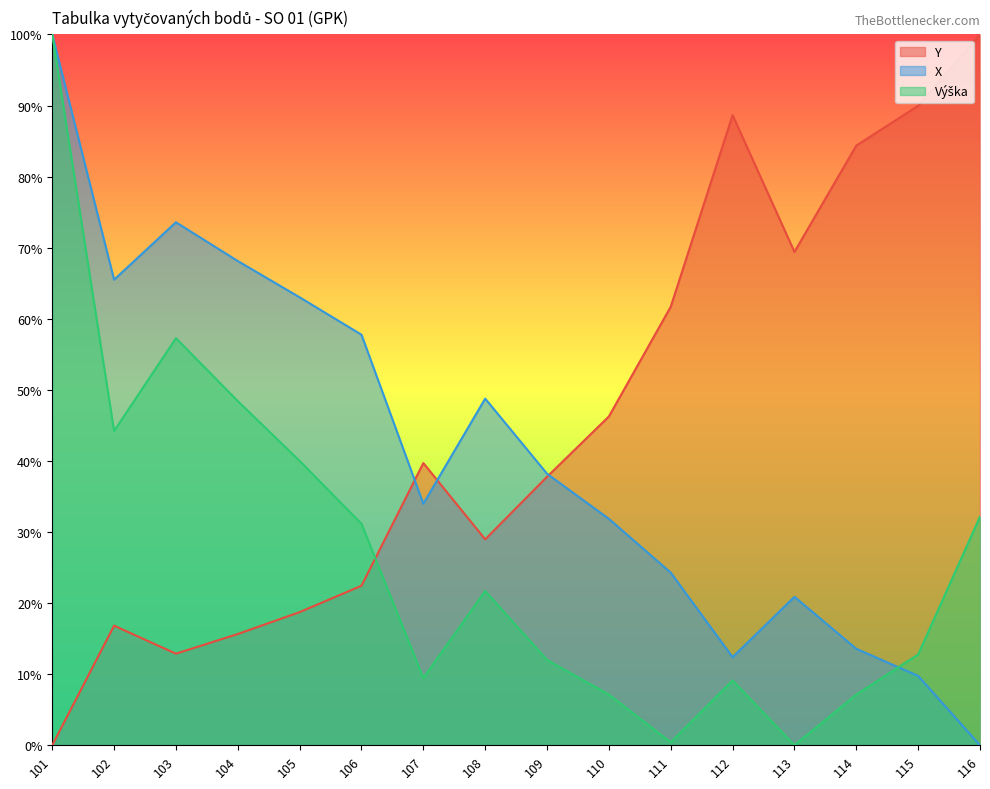

True or false: X has more than 0 points higher than both neighbors.

True